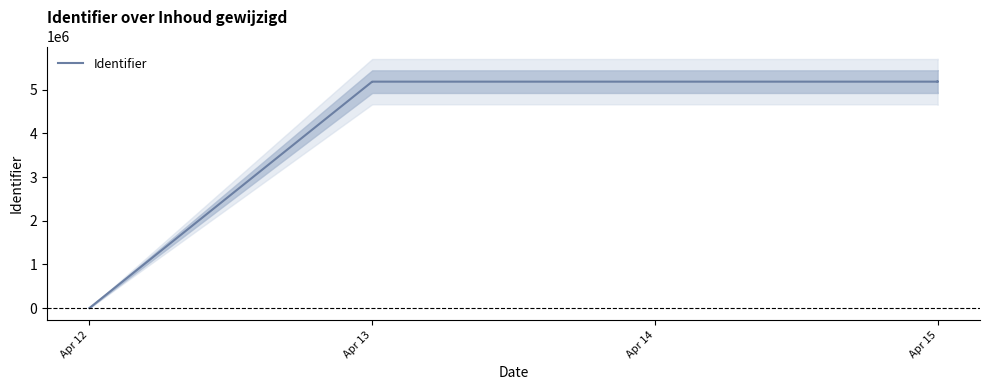

What is the sum of the values at Apr 13 and Apr 15?

10368617